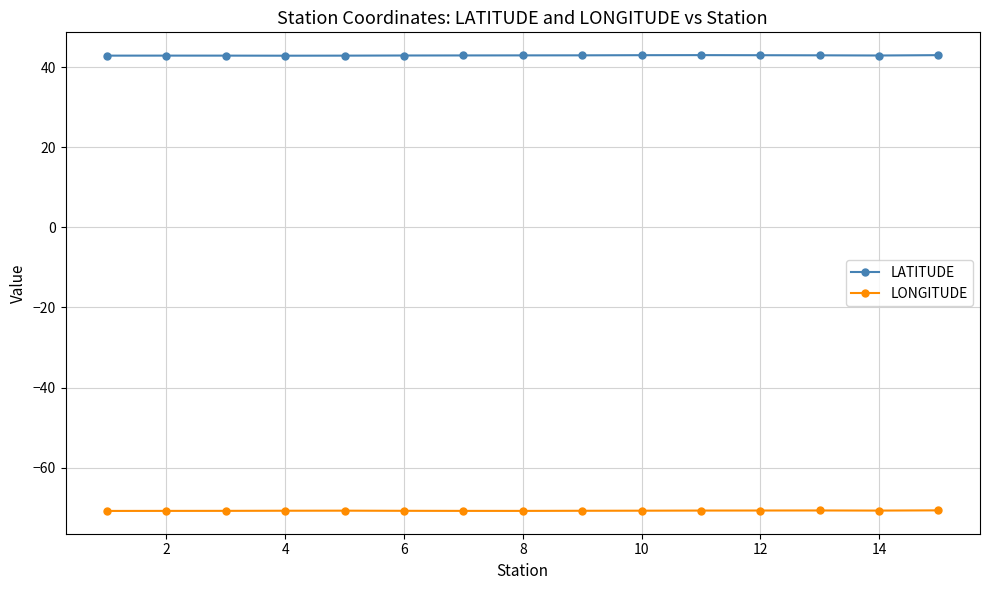

What is the lowest value of the LONGITUDE series?

-70.8